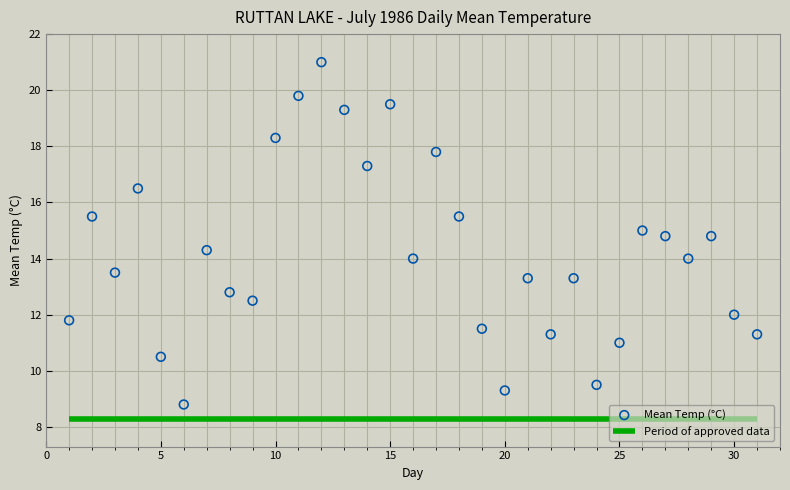

What is the range of Y values (max minus min)?

12.2